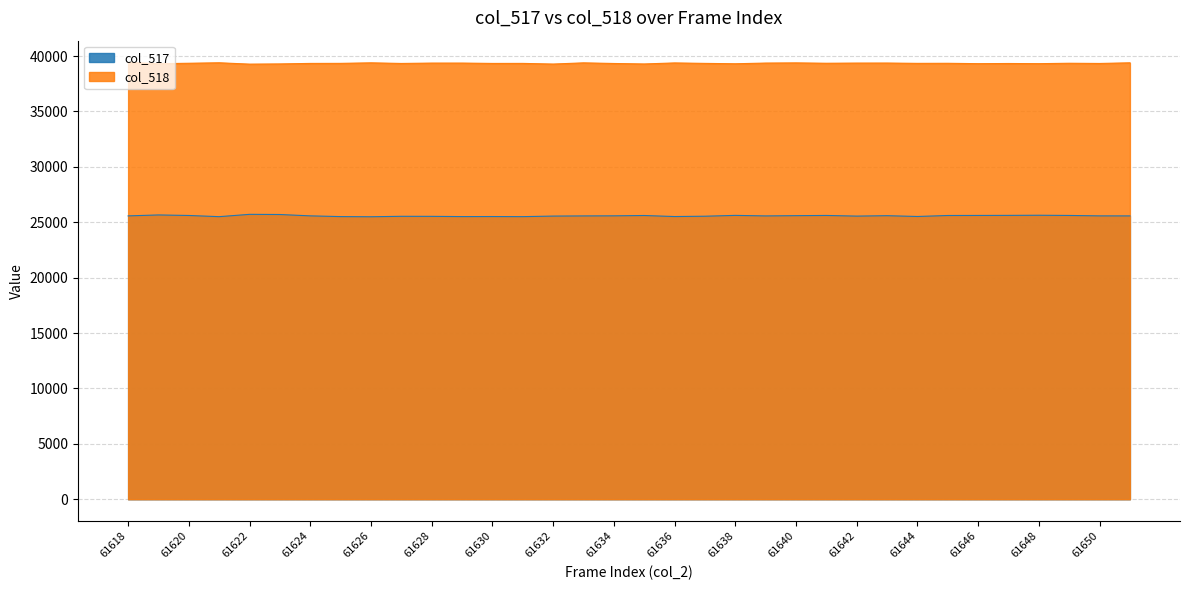

Count the number of categories in the chart.

34